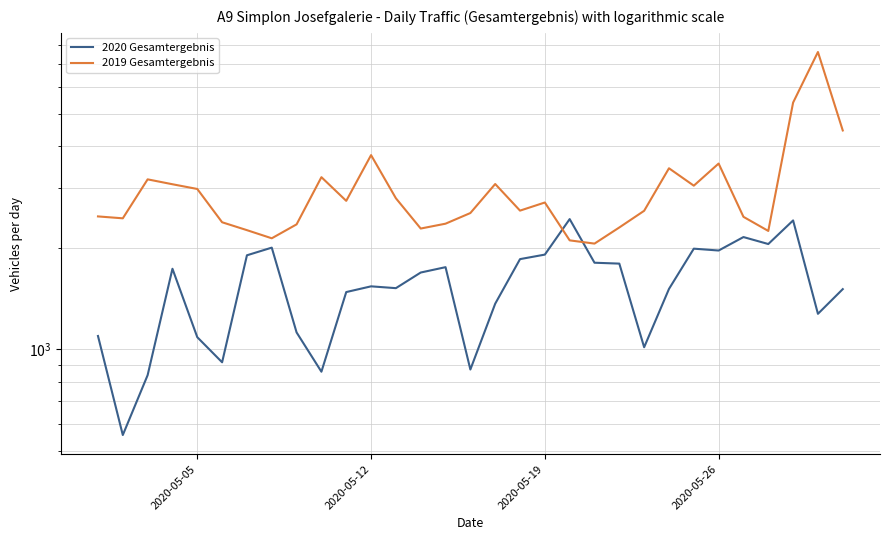

After their last crossing, which series has the higher values: 2019 Gesamtergebnis or 2020 Gesamtergebnis?

2019 Gesamtergebnis